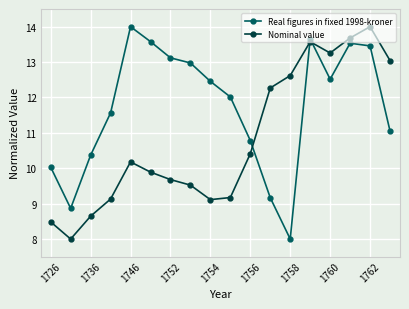

Which series has the largest total across all categories?

Real figures in fixed 1998-kroner